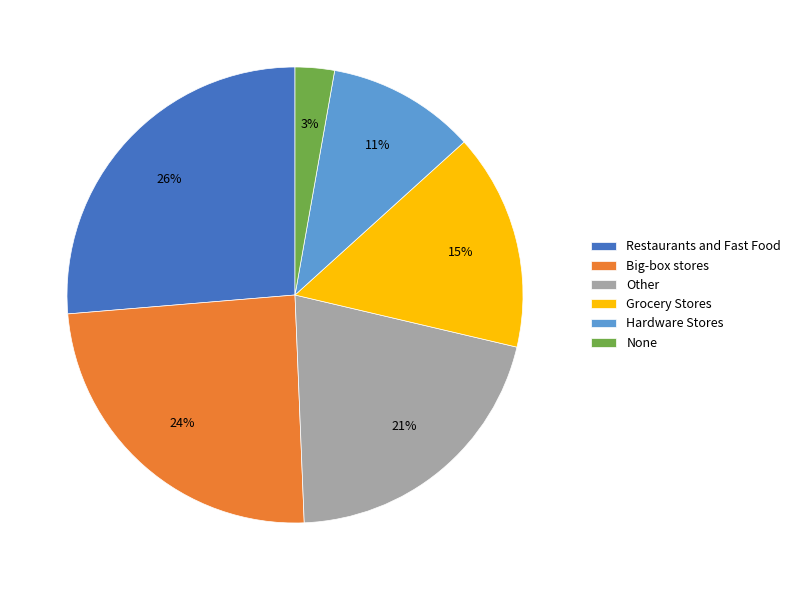

Is Big-box stores the majority of the pie?

No